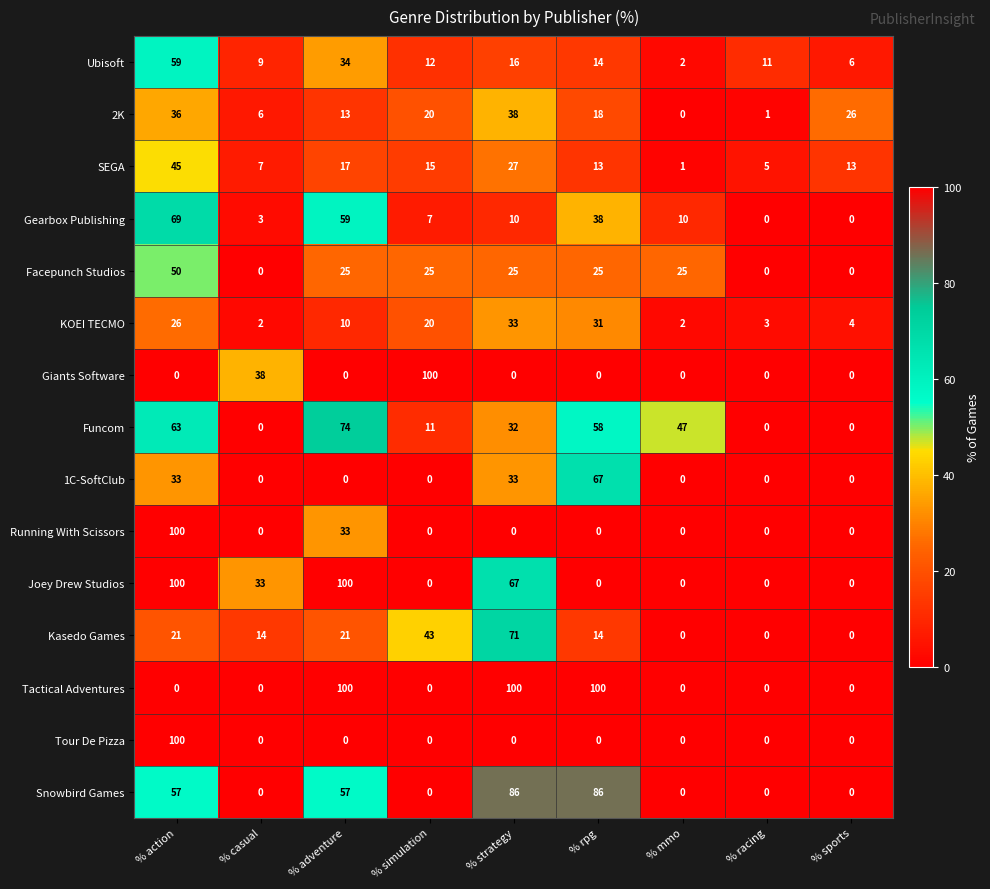

True or false: Kasedo Games has a value of 12 at % simulation.

False